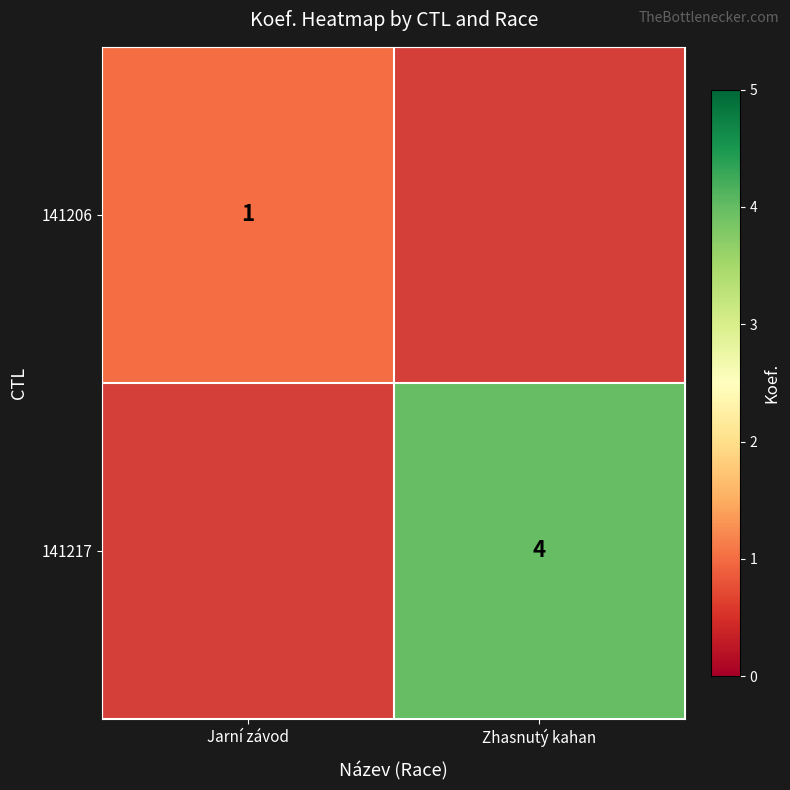

The 141206 series shows 1 at Jarní závod. True or false?

True